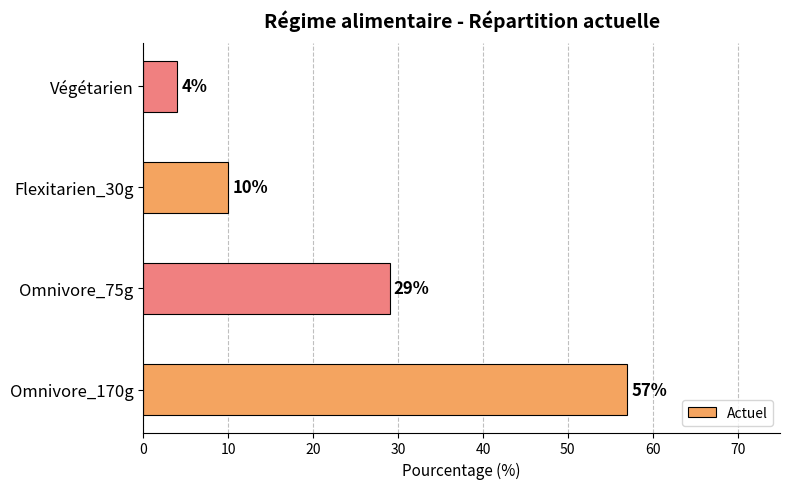

What is the minimum value shown in the chart?

4